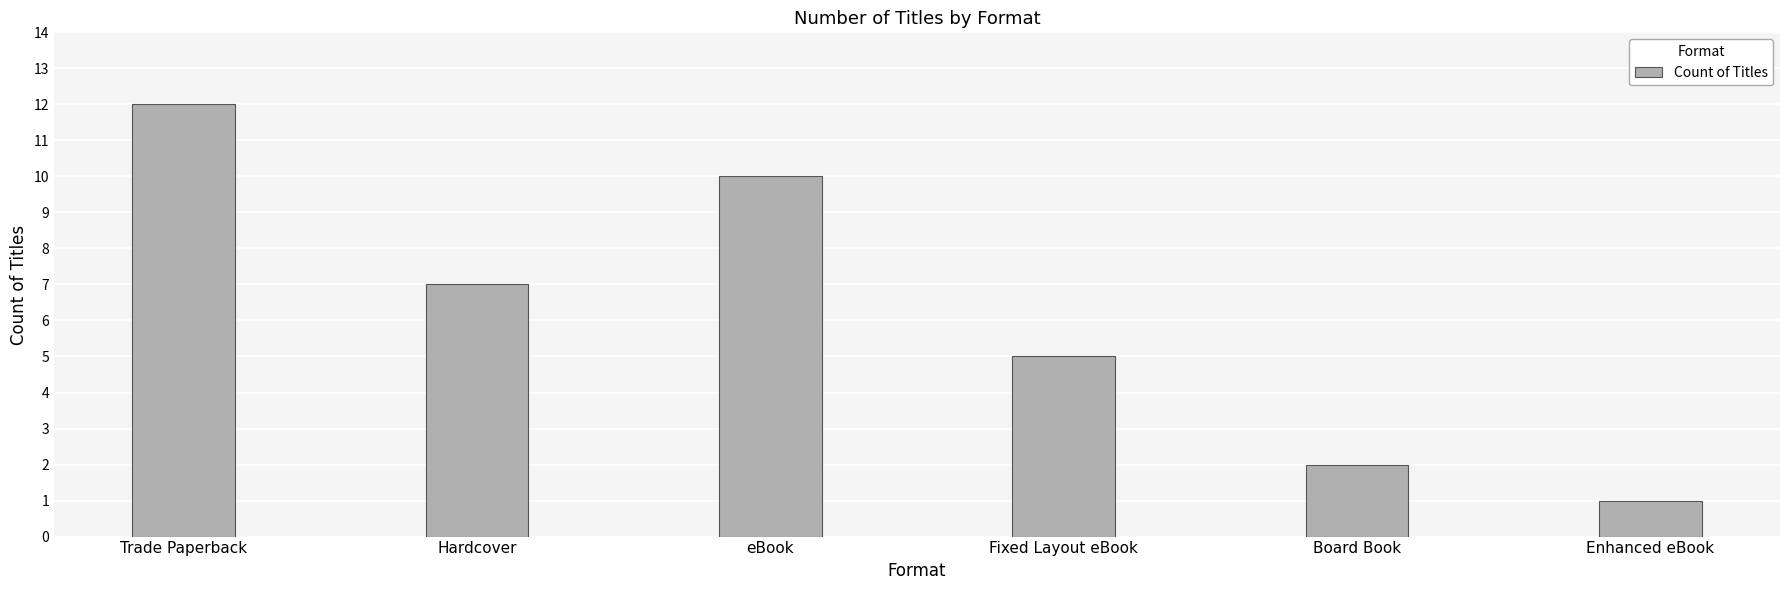

Reading left to right, list all the values displayed in this chart.

12	7	10	5	2	1